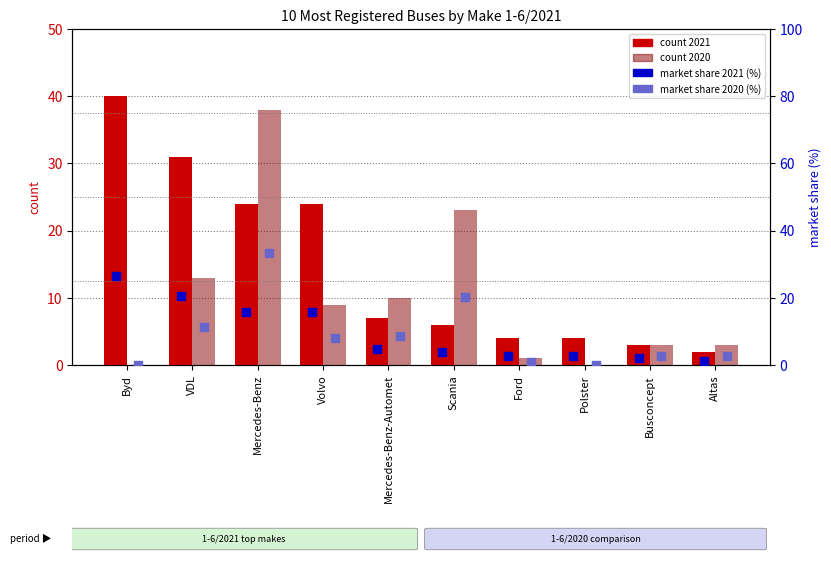

At how many categories does at least one series exceed 3?

8